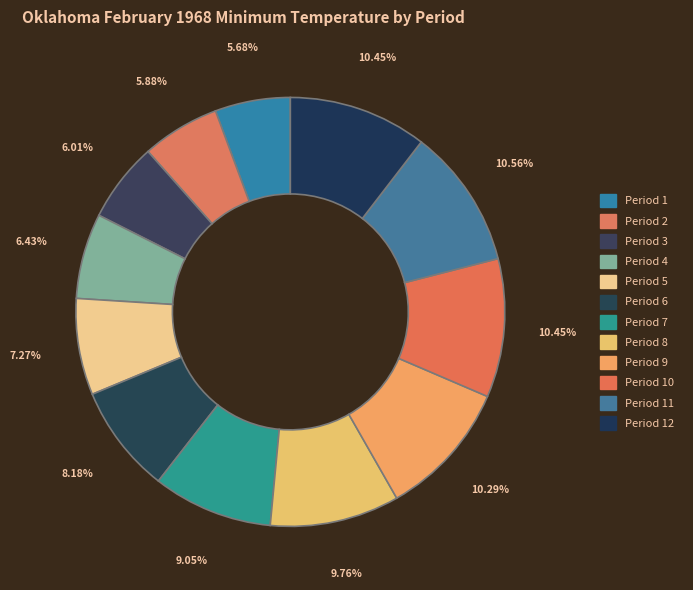

Count the number of slices in the pie.

12